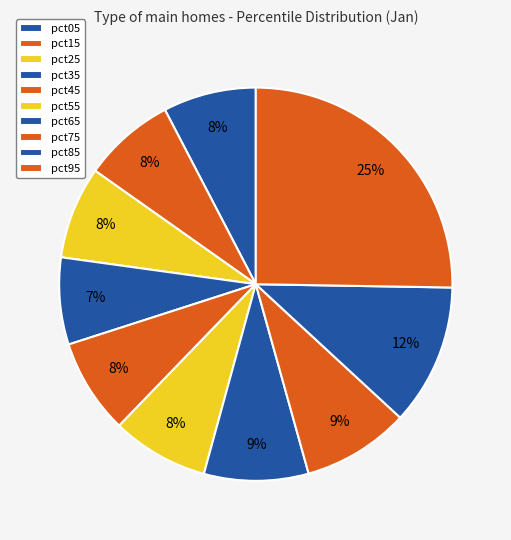

Combined, do pct15 and pct85 account for over 50%?

No